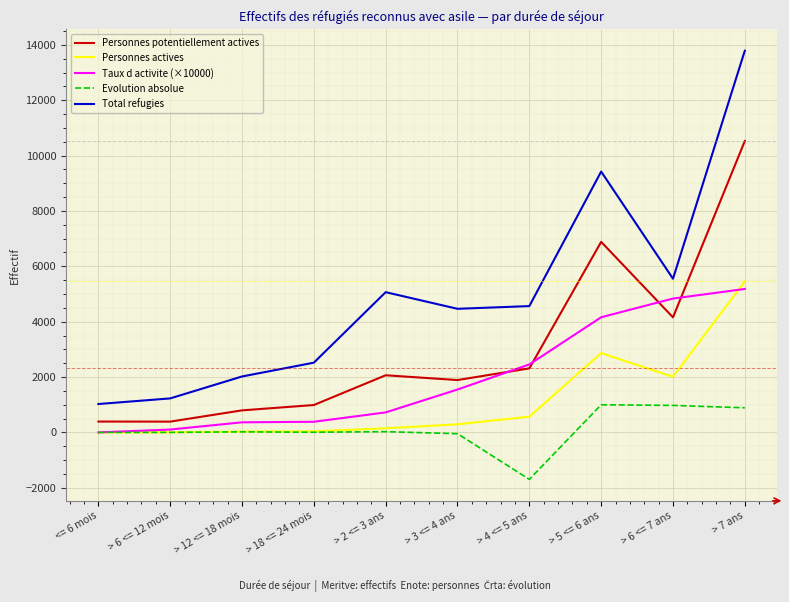

At which category does the chart reach its peak across all series?

> 7 ans